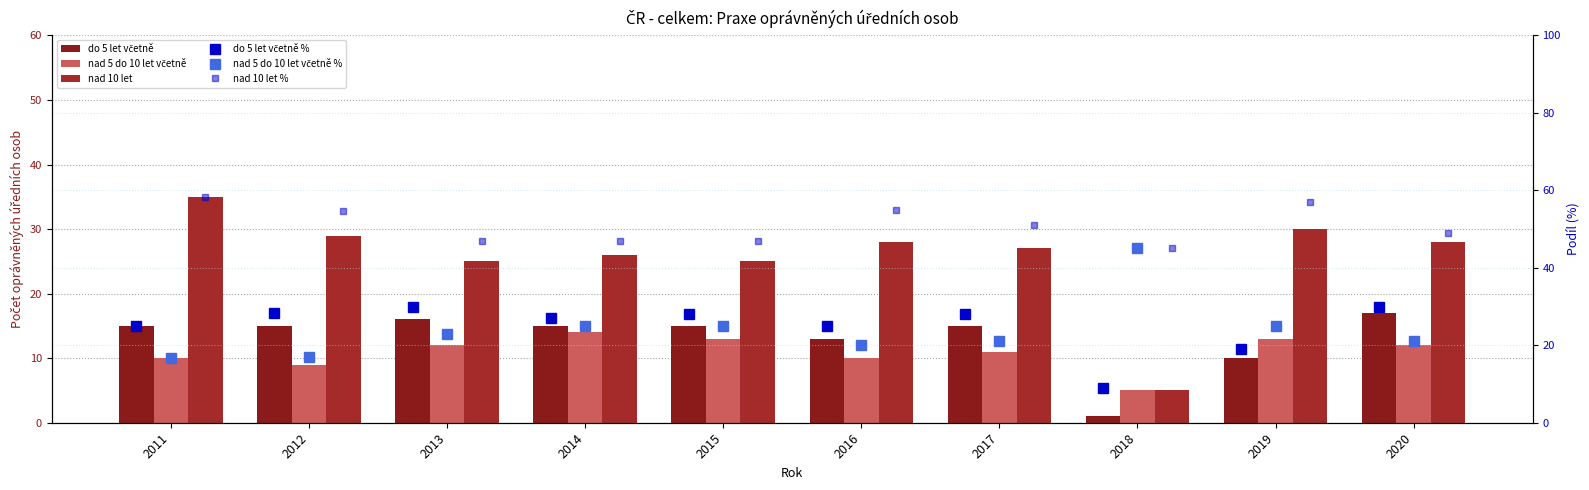

Are the bars grouped side by side (vs. stacked)?

Yes